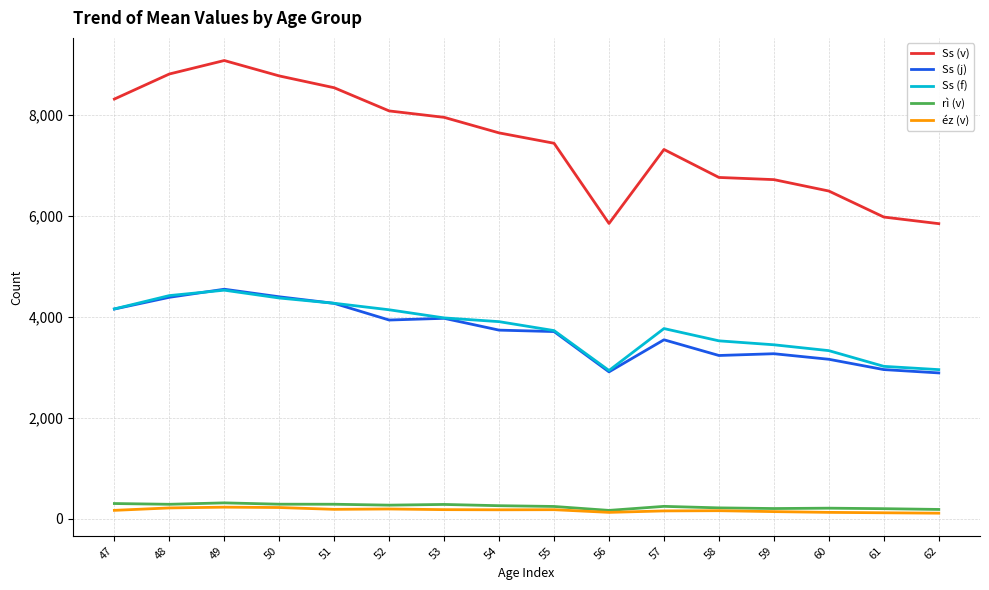

True or false: Ss (v) and Ss (f) intersect in this chart.

False